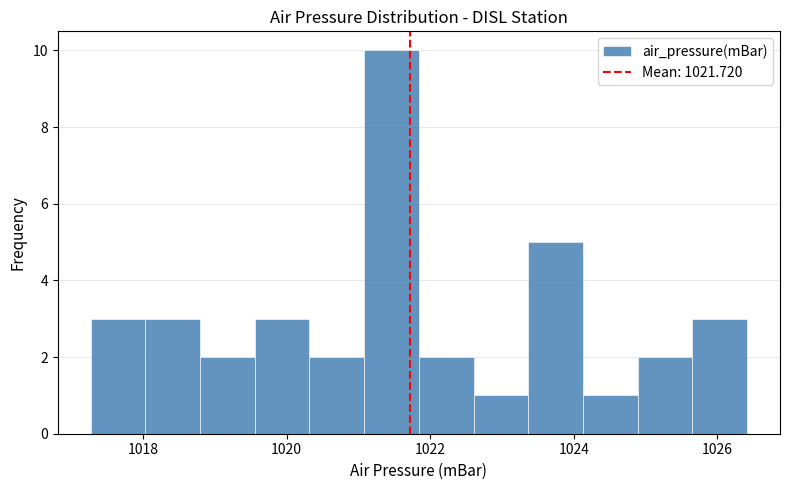

Read against the x-axis, roughly where is the centre of the tallest bar?

1021.4